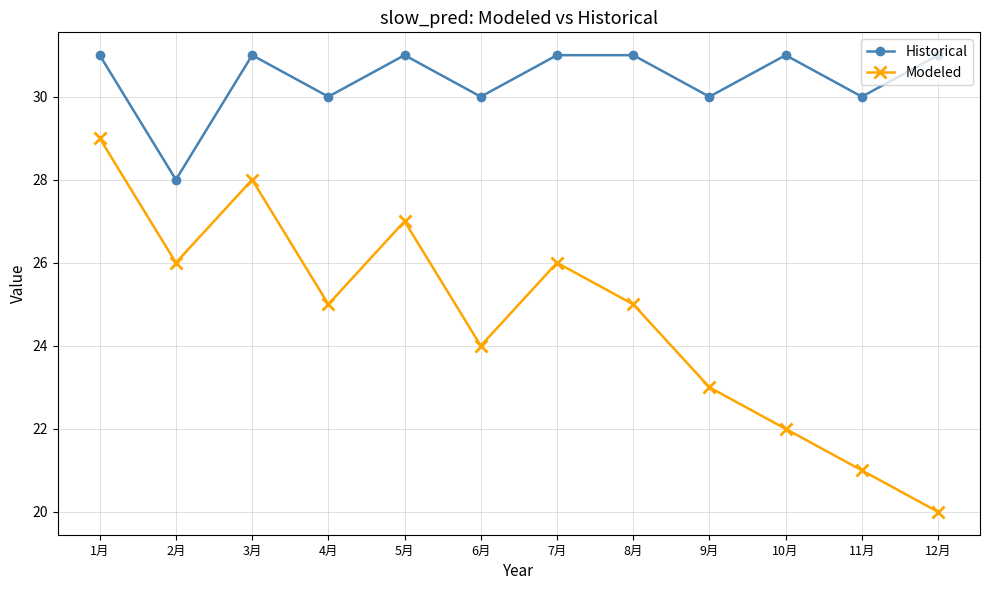

How many interior local valleys does the Historical series have?

5